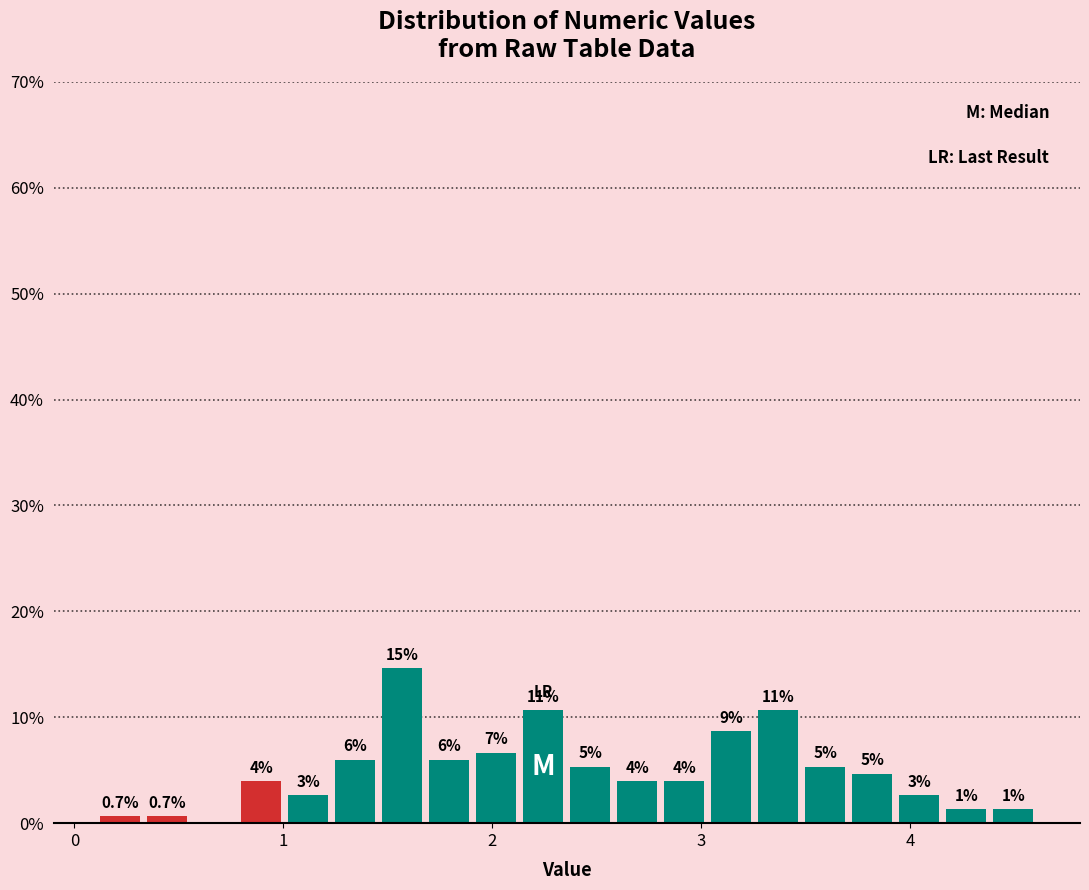

Read against the x-axis, roughly where is the centre of the tallest bar?

1.6